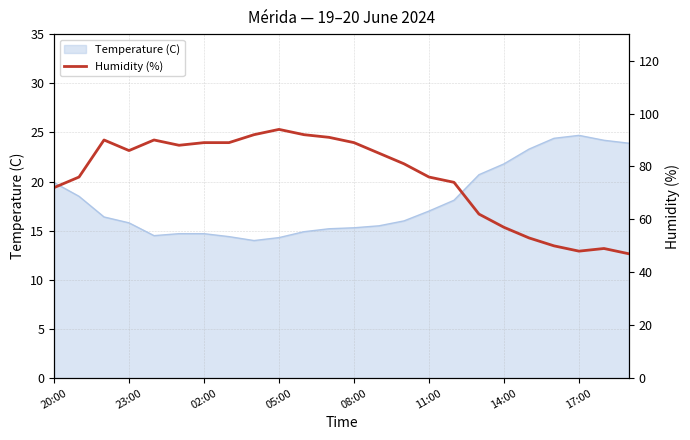

What is the minimum value for Temperature (C)?

14.0